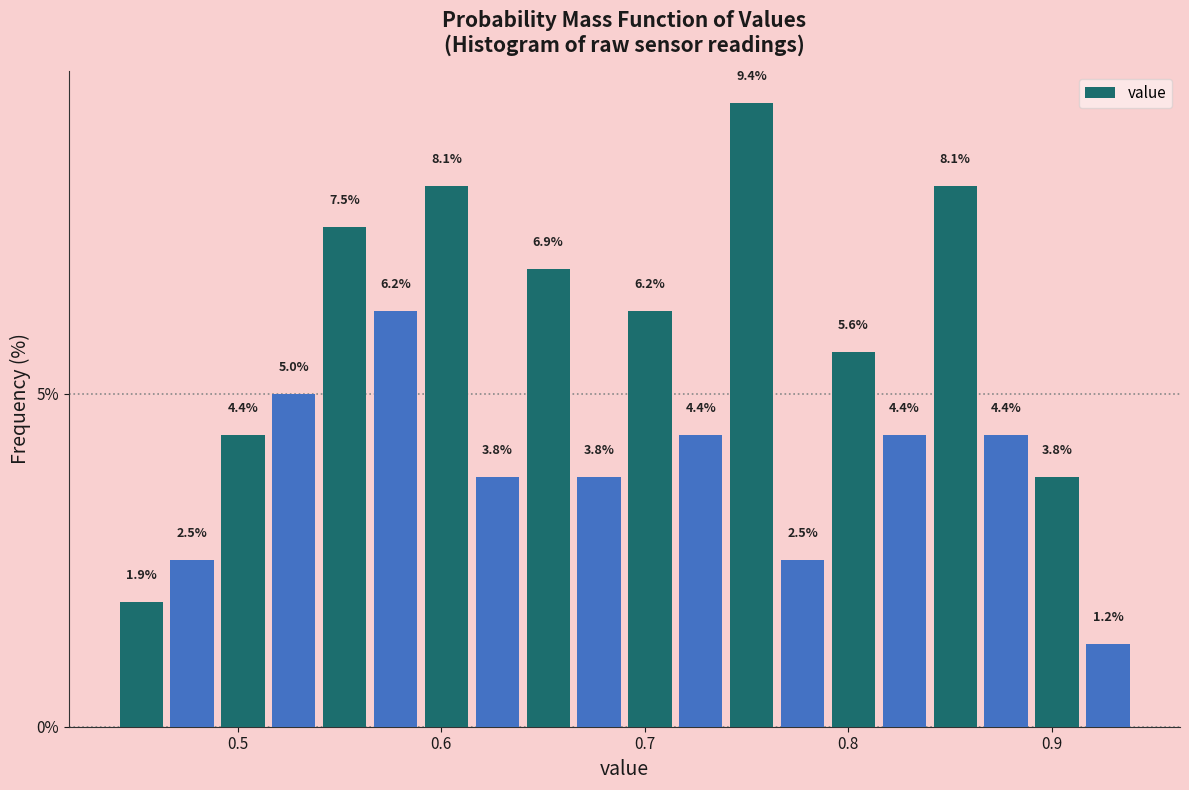

Read against the x-axis, roughly where is the centre of the tallest bar?

0.75